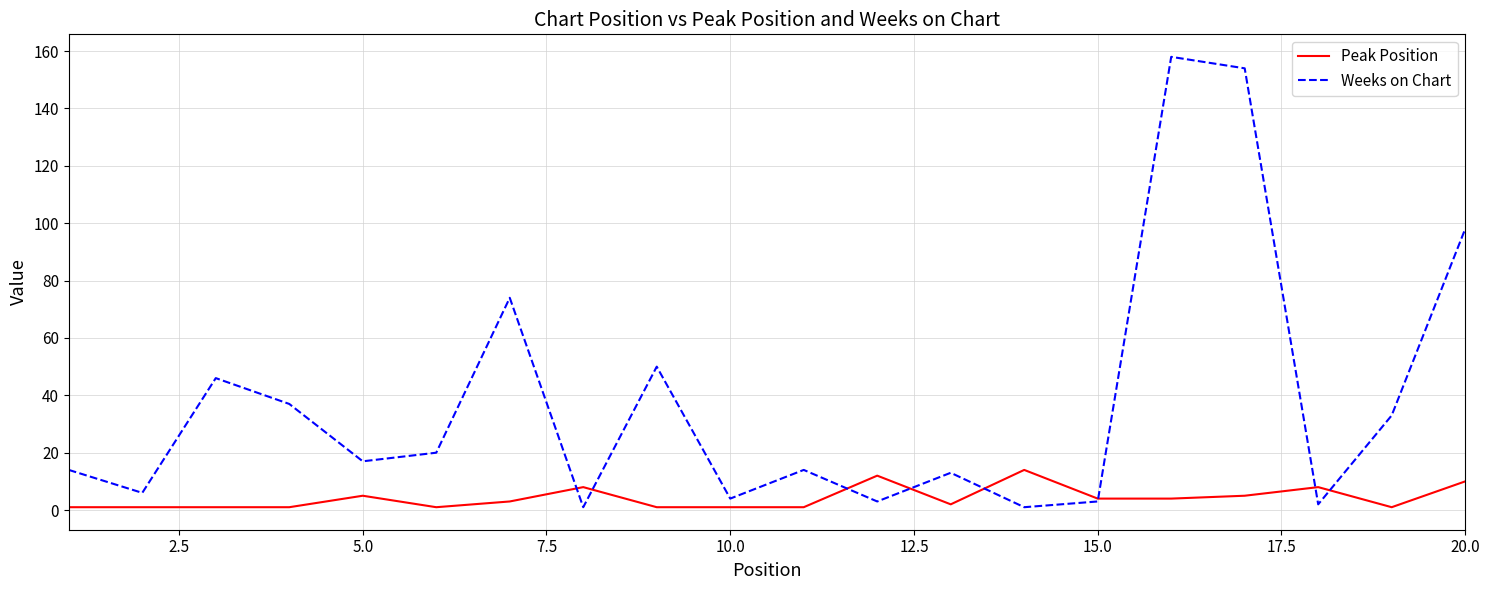

At how many categories does at least one series exceed 119?

2